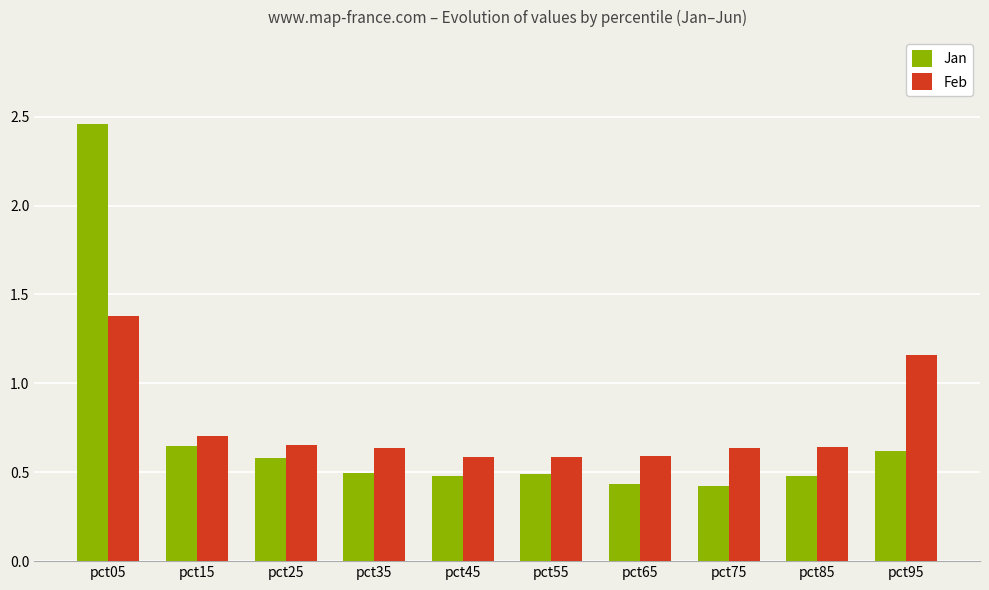

True or false: Feb has a value of 0.6 at pct85.

True